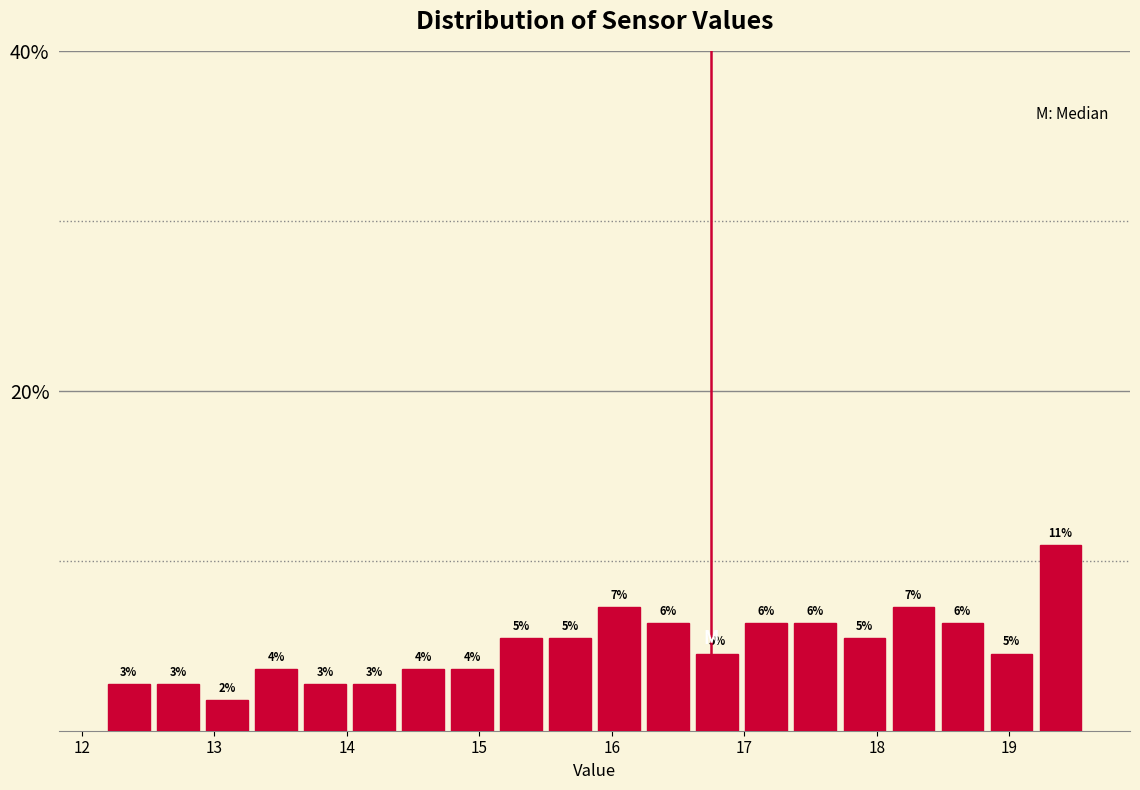

Around what value on the x-axis is the tallest bar? Give the approximate position of its centre, as read against the axis.

19.4